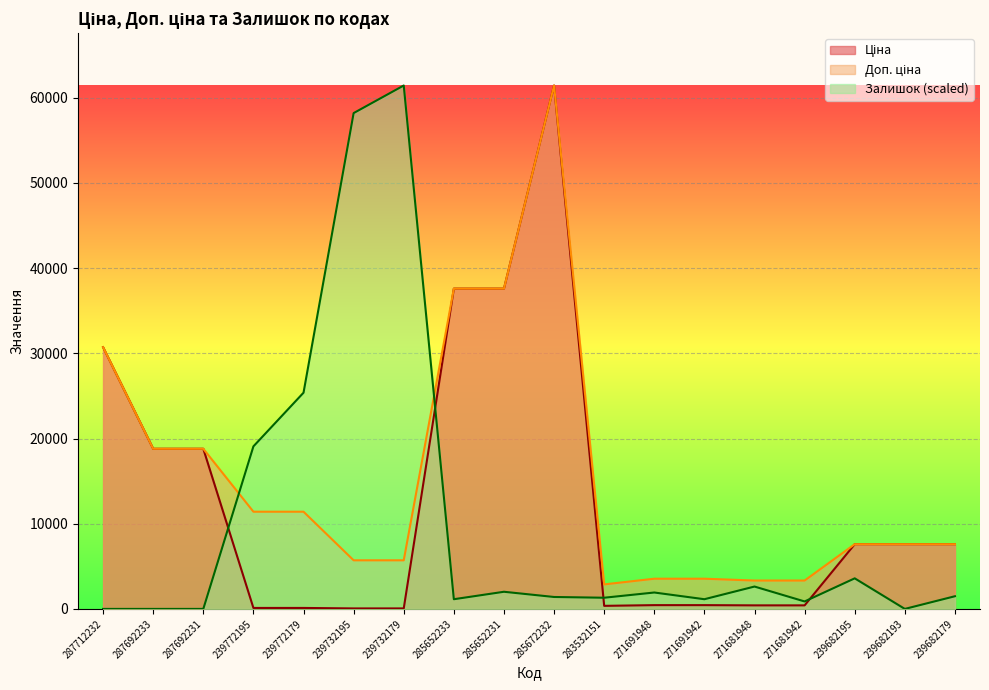

At which category does Доп. ціна reach its first local valley?

283532151